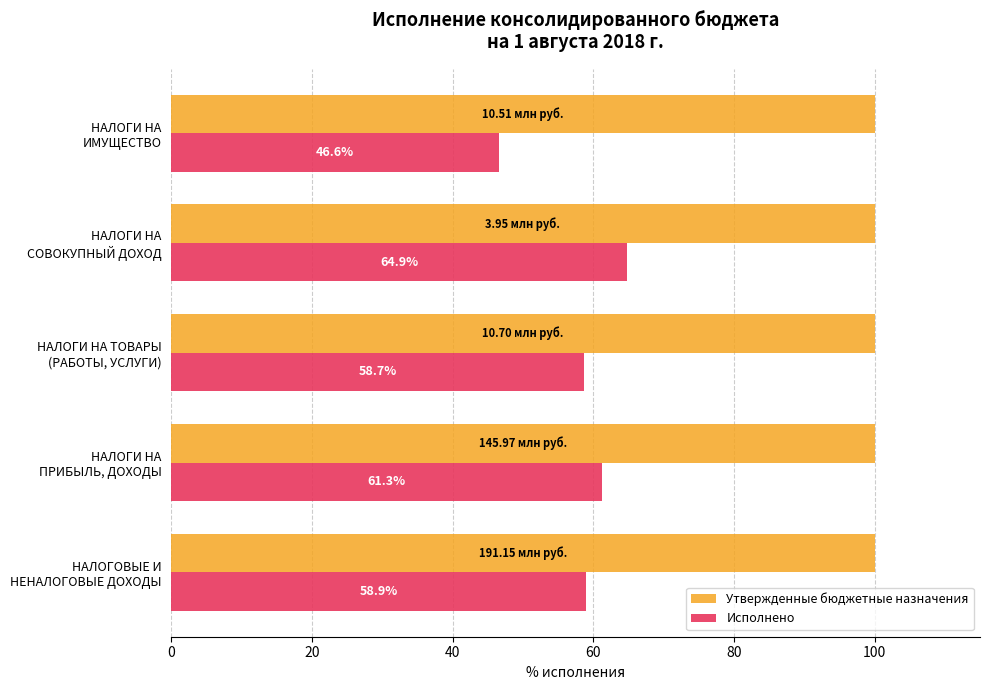

What is the sum of all Утвержденные бюджетные назначения values?

500.0